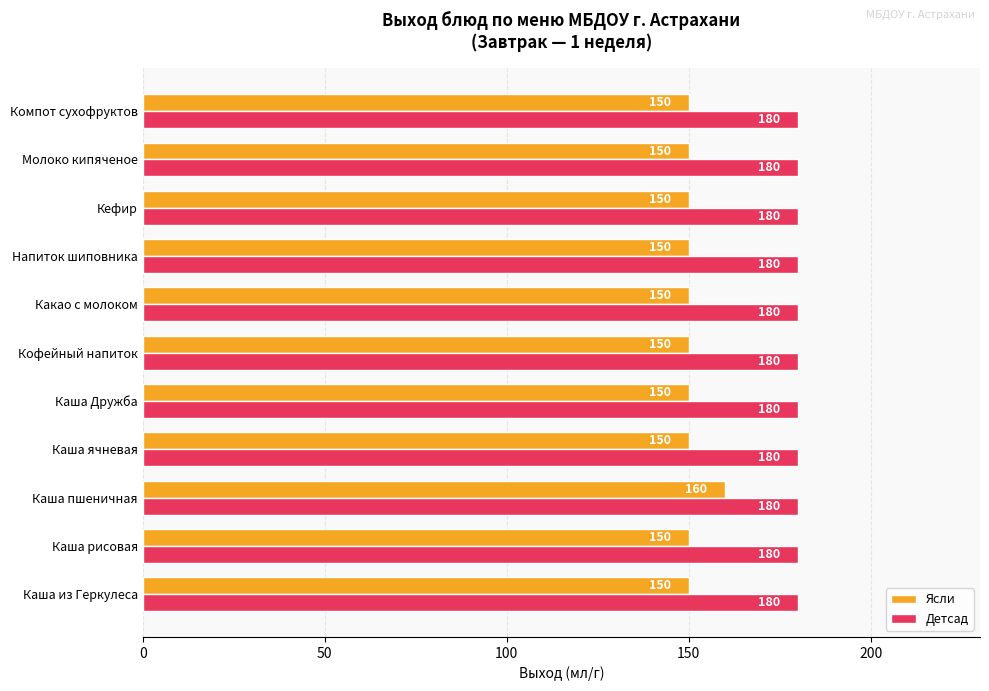

Count the Ясли values in the range 150 to 151.

10